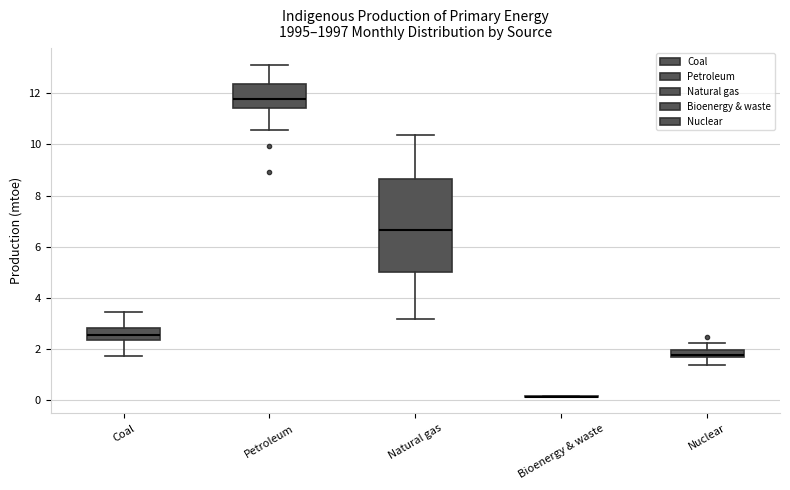

Comparing the boxes themselves (not the whiskers), which one is the tallest?

Natural gas